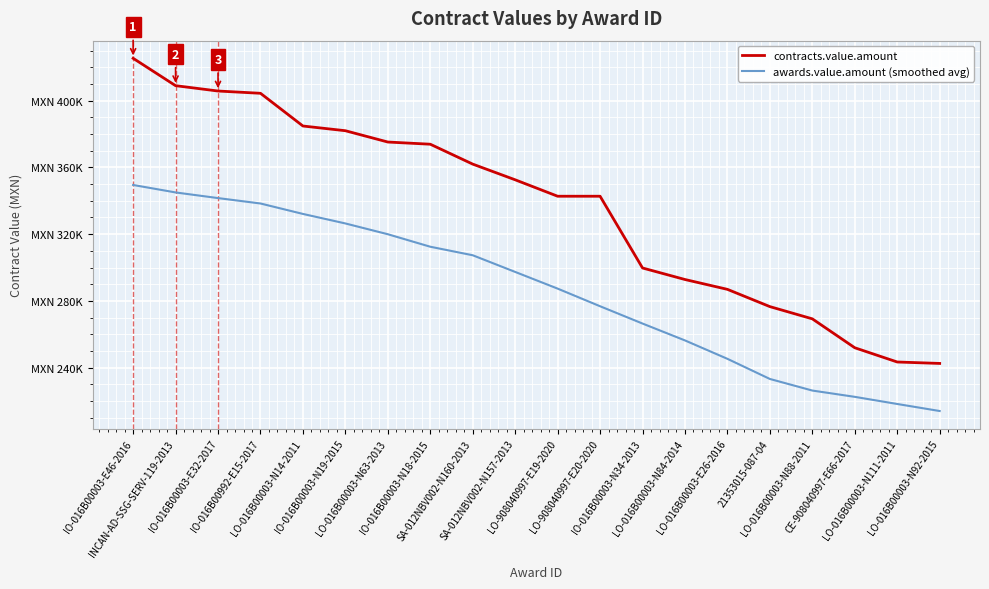

Rank the categories by awards.value.amount (smoothed avg) value from highest to lowest.

IO-016B00003-E46-2016, INCAN-AD-SSG-SERV-119-2013, IO-016B00003-E32-2017, IO-016B00992-E15-2017, LO-016B00003-N14-2011, IO-016B00003-N19-2015, LO-016B00003-N63-2013, IO-016B00003-N18-2015, SA-012NBV002-N160-2013, SA-012NBV002-N157-2013, LO-908040997-E19-2020, LO-908040997-E20-2020, IO-016B00003-N34-2013, LO-016B00003-N84-2014, LO-016B00003-E26-2016, 21353015-087-04, LO-016B00003-N88-2011, CE-908040997-E66-2017, LO-016B00003-N111-2011, LO-016B00003-N92-2015